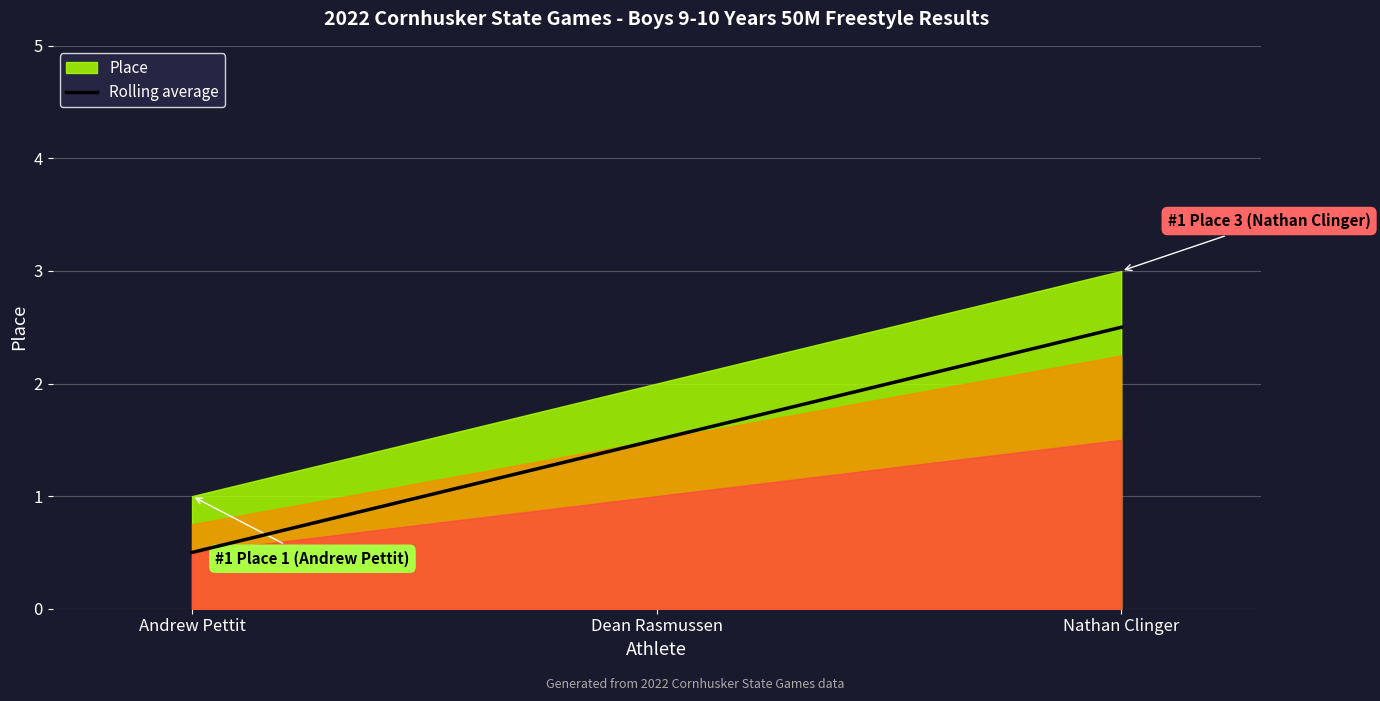

List the labels in order of value, smallest first.

Andrew Pettit, Dean Rasmussen, Nathan Clinger